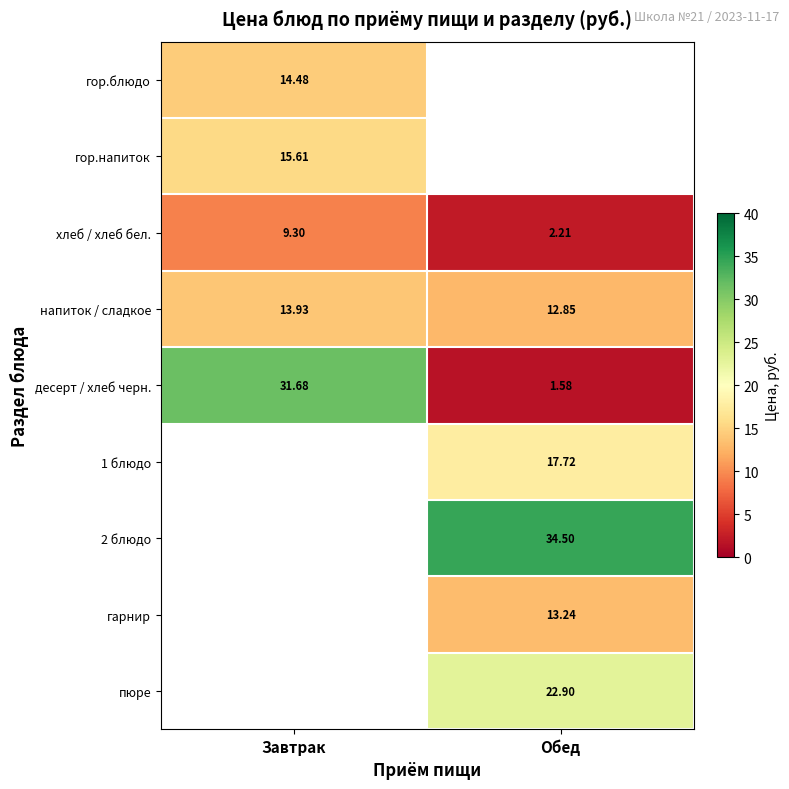

Is the value of гор.напиток at Завтрак greater than the value of гор.блюдо at Завтрак?

Yes